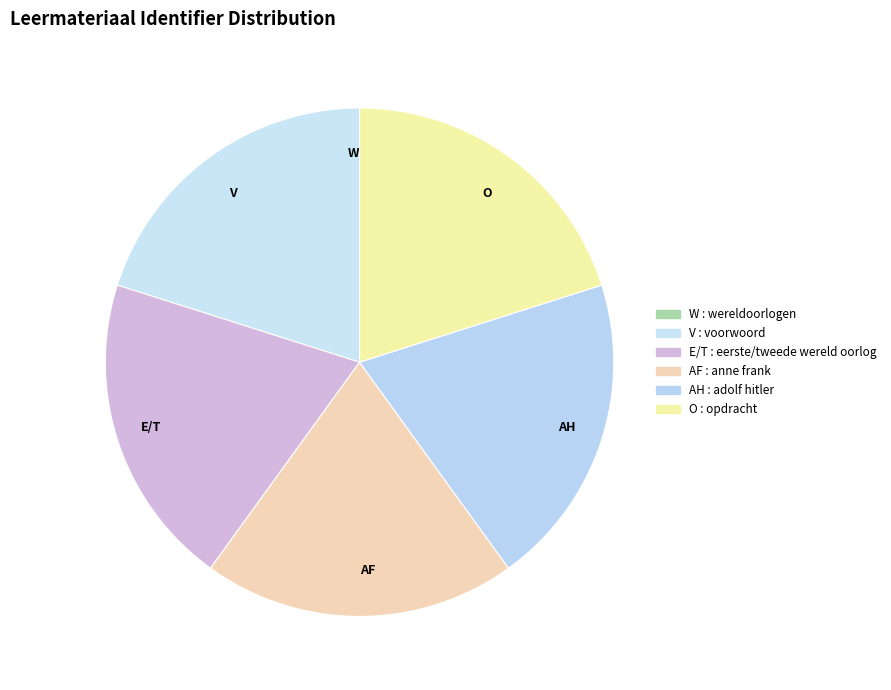

How many segments does this pie chart have?

6